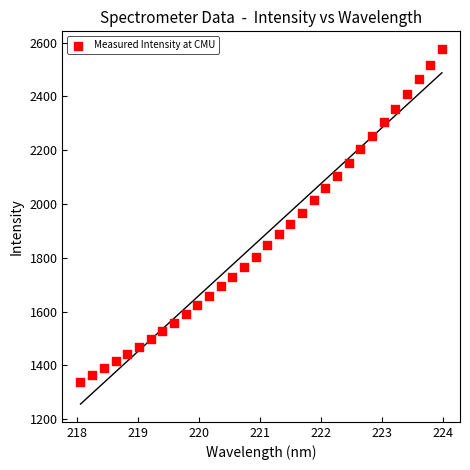

What is the range of Y values (max minus min)?

1236.4